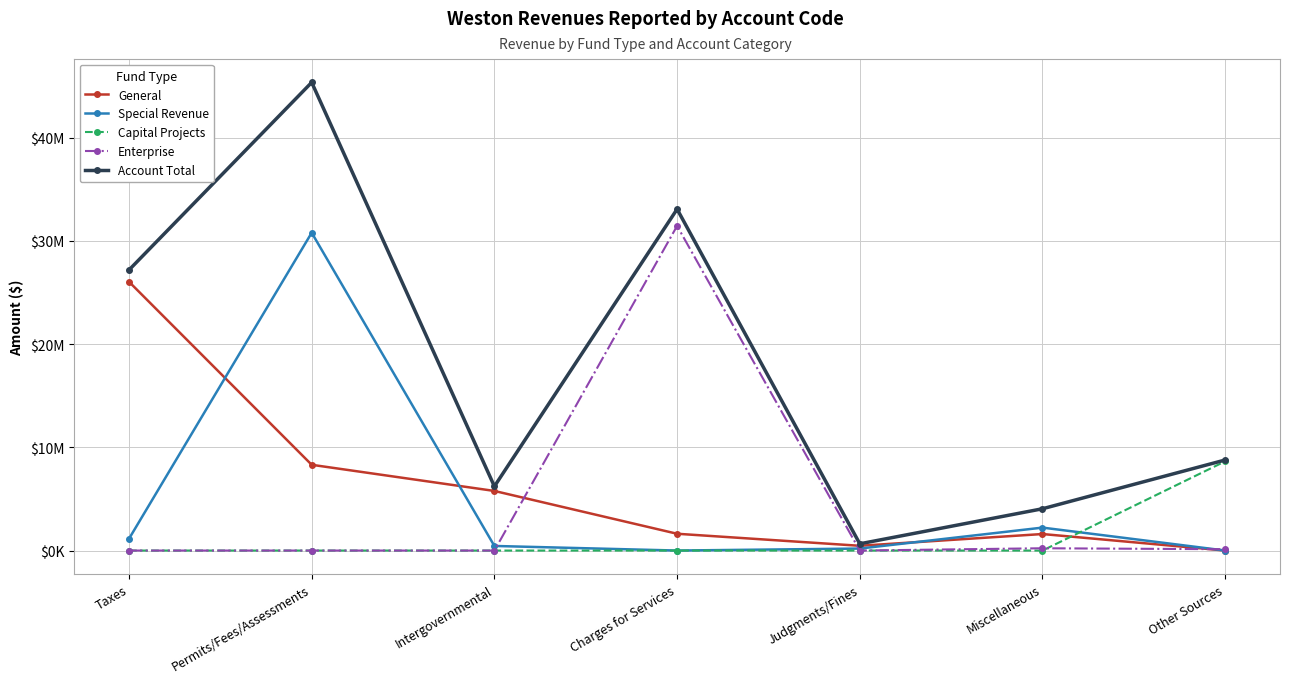

What is the highest value of the General series?

26049410